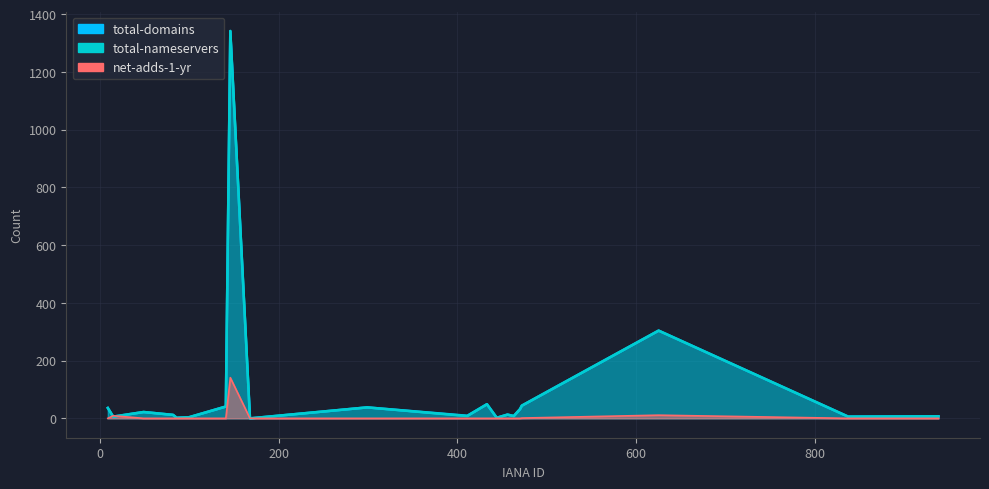

How many values in the total-nameservers series exceed 13?

9